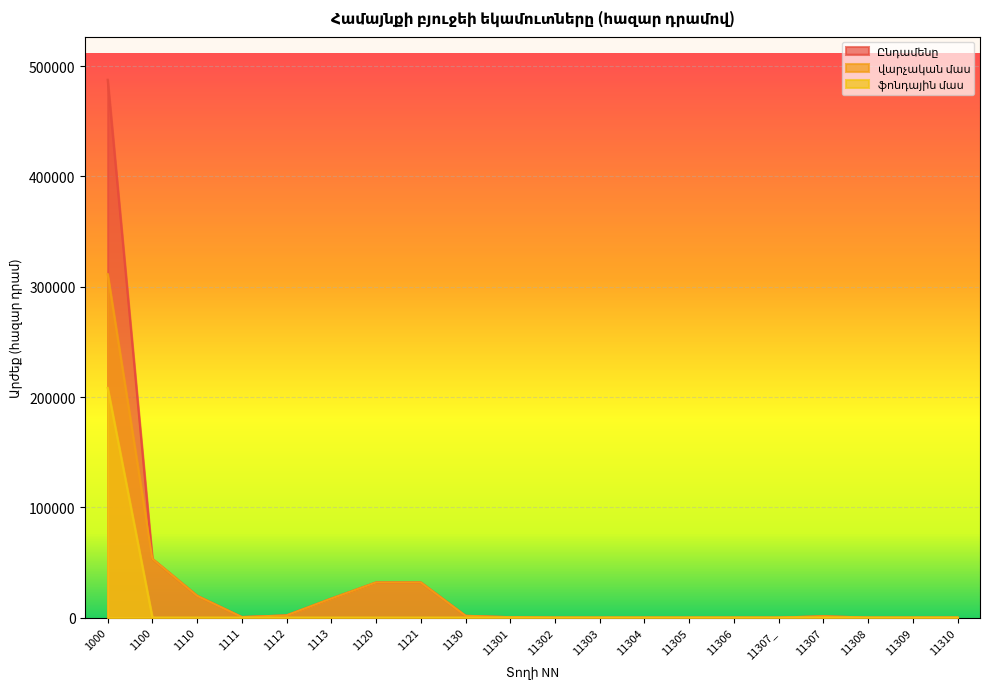

Where is Ընդամենը nearest to the value 243853?

1100